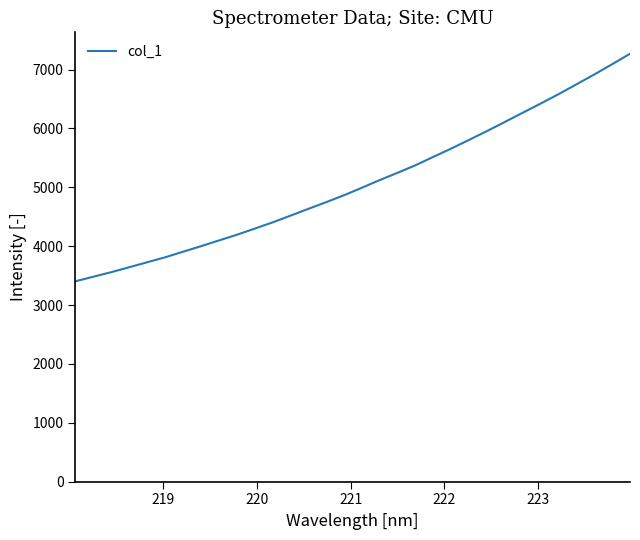

What is the difference between the maximum and minimum values?

3866.0